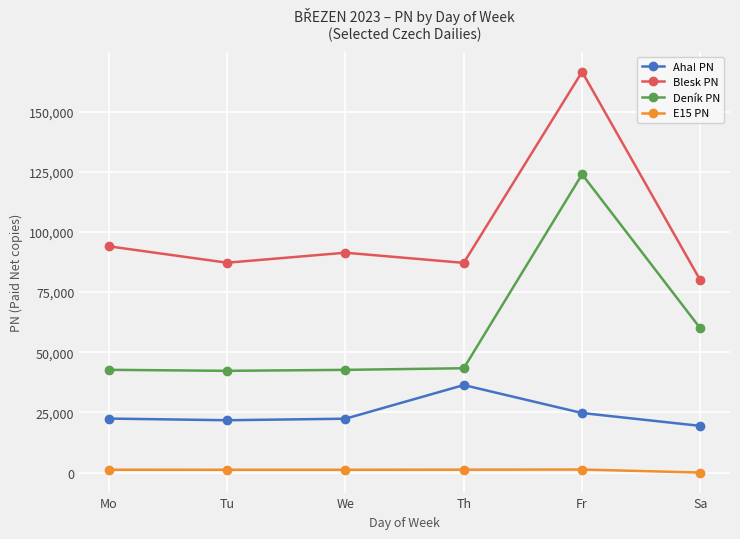

What is the average value of the E15 PN series?

990